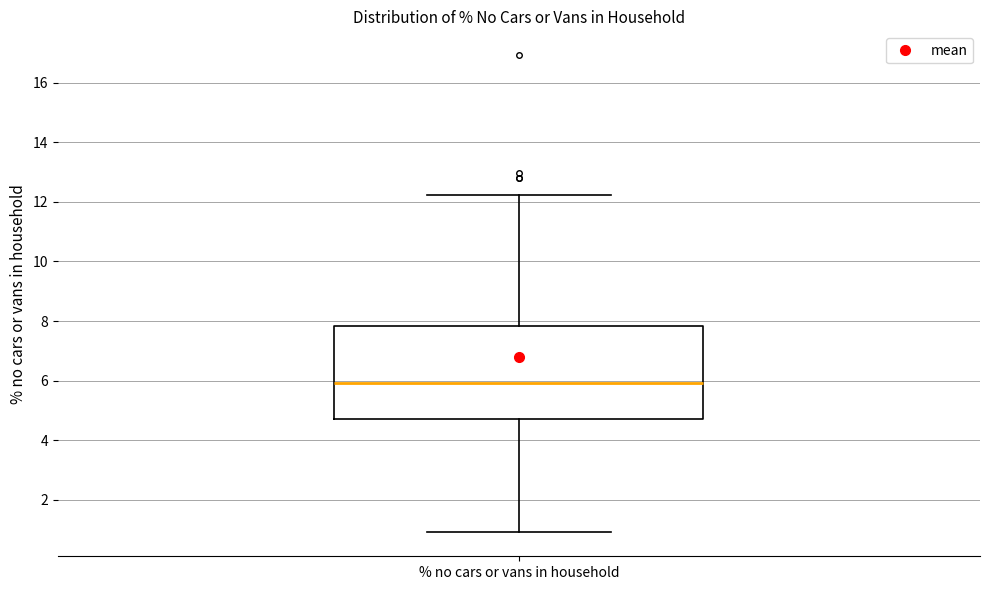

Transcribe this box plot: give where the median line is, the range the box spans, and where the two whiskers end, as read against the y-axis. The values are not printed on the chart, so give them approximately, as read against the axis.

median 6.0, box 4.8 to 7.8, whiskers 1.0 to 12.2